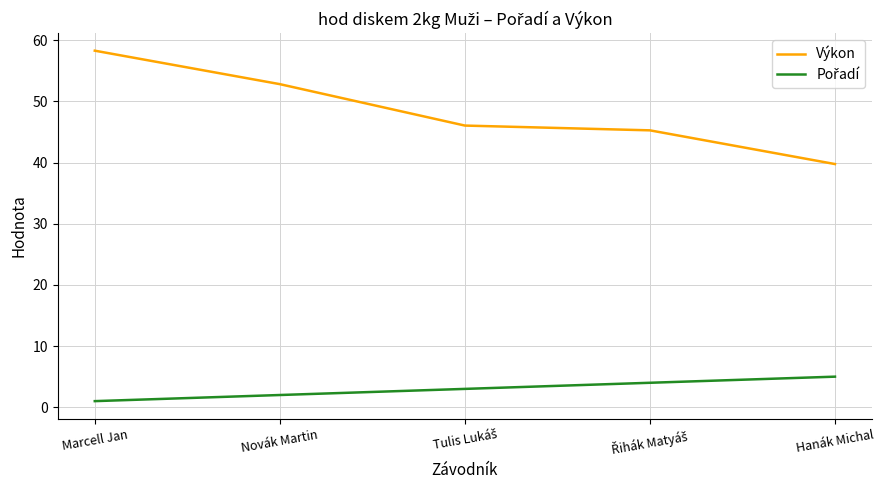

Which series has the widest spread of values?

Výkon